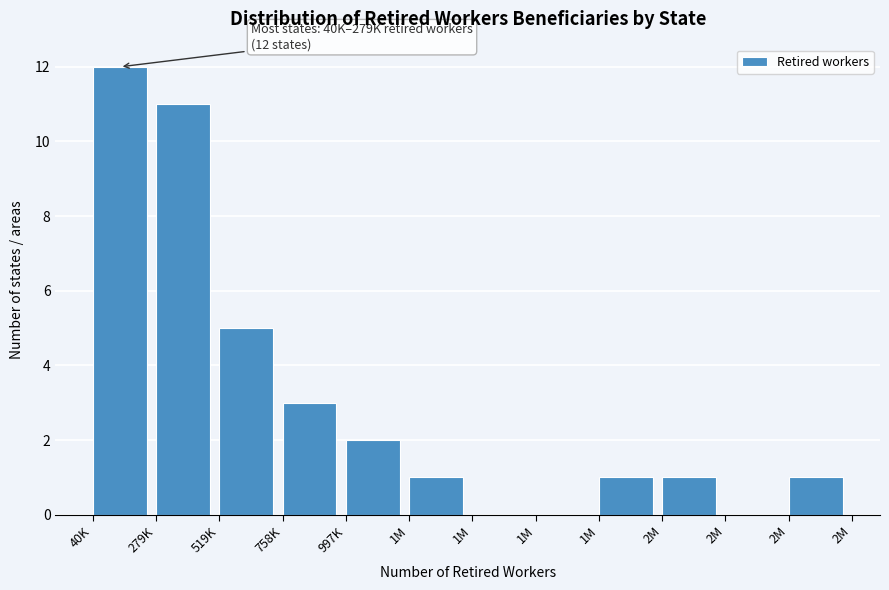

How many categories are shown in the chart?

12